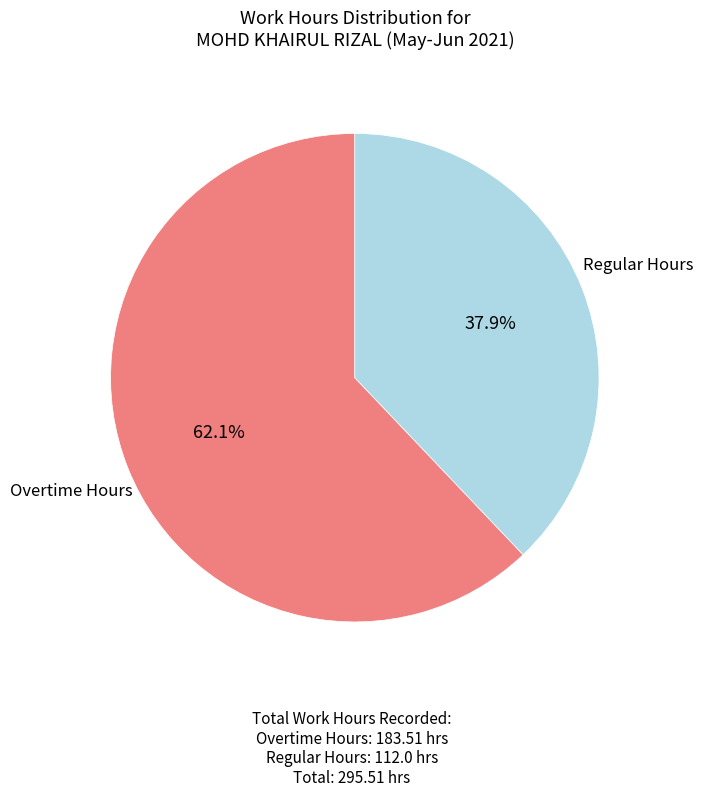

How many segments does this pie chart have?

2